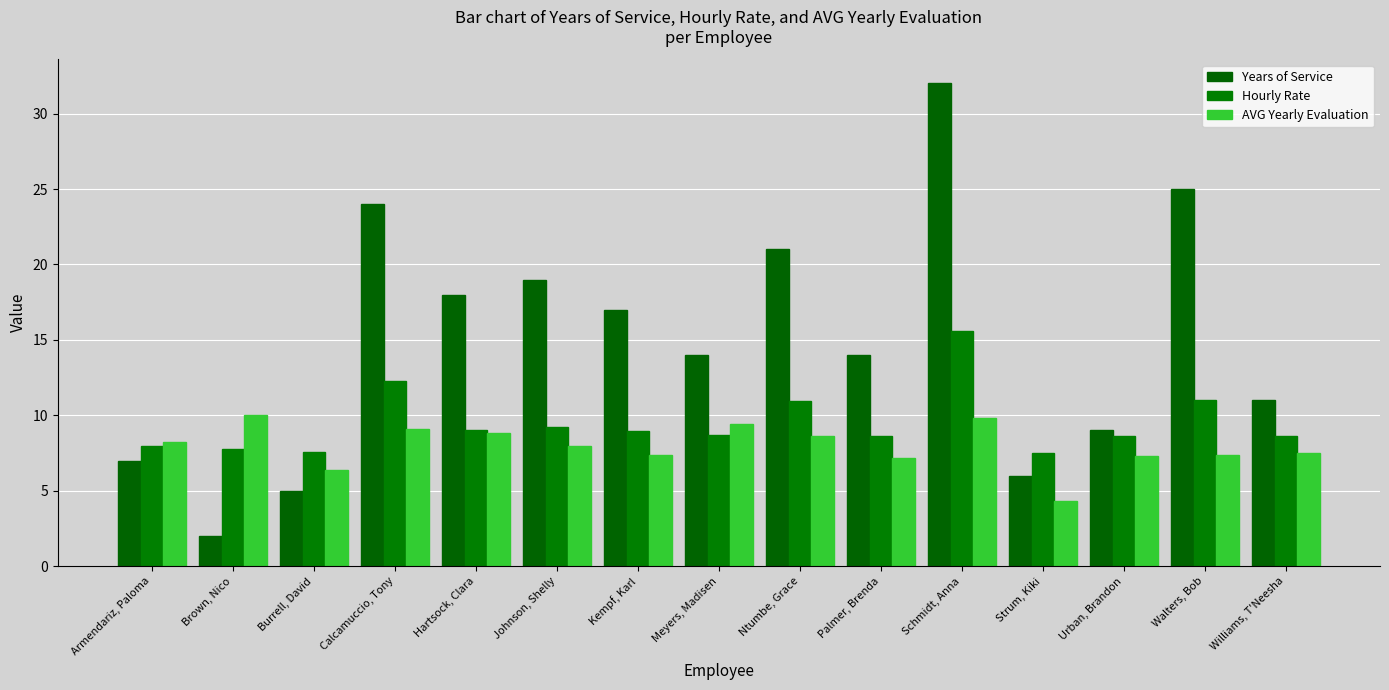

What is the maximum value for Hourly Rate?

15.6